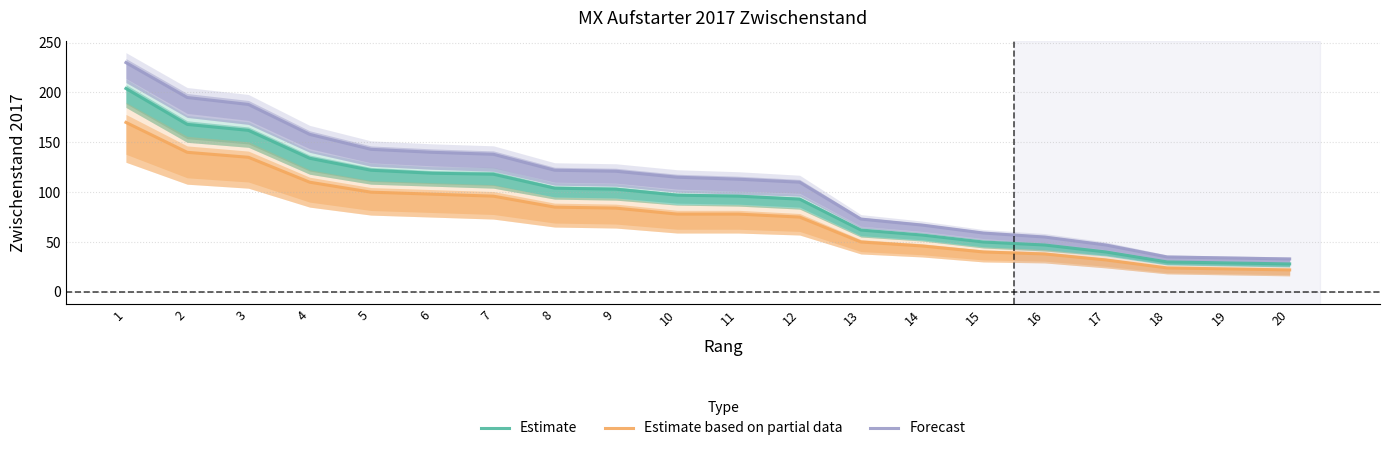

How many distinct data groups are displayed?

3